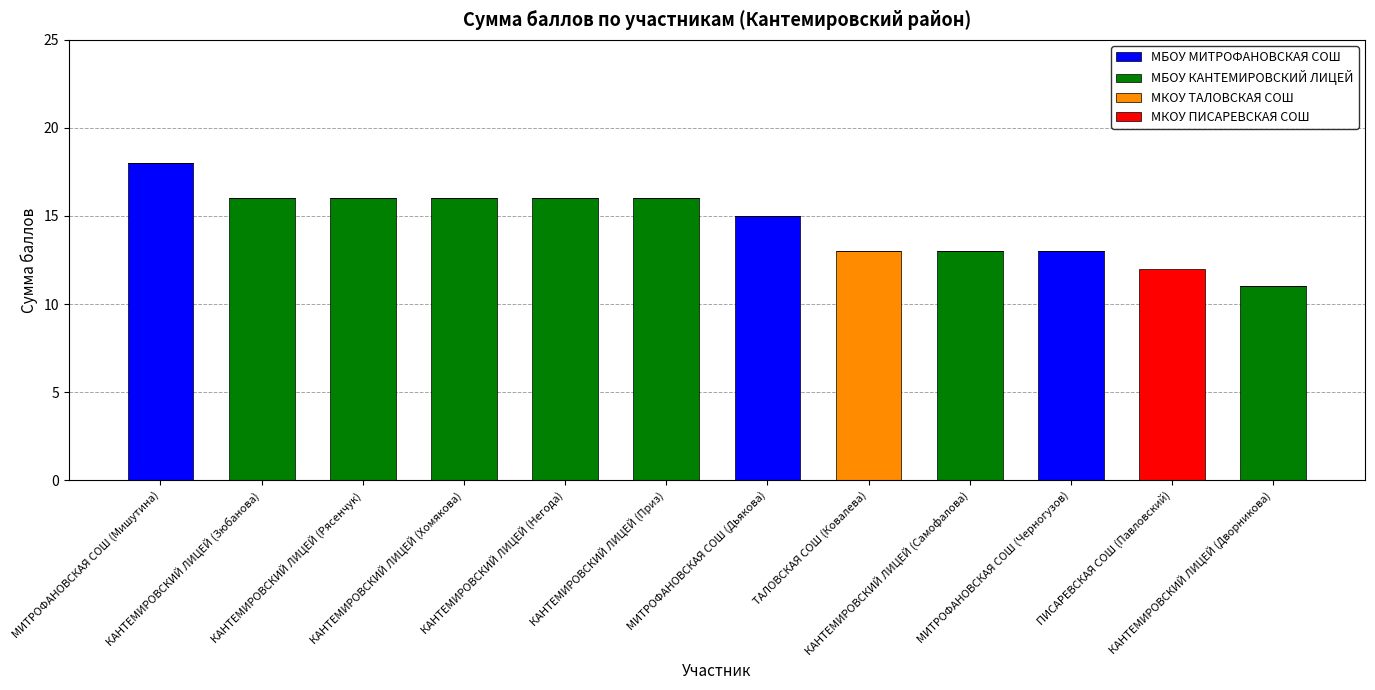

What is the maximum value for МБОУ МИТРОФАНОВСКАЯ СОШ?

18